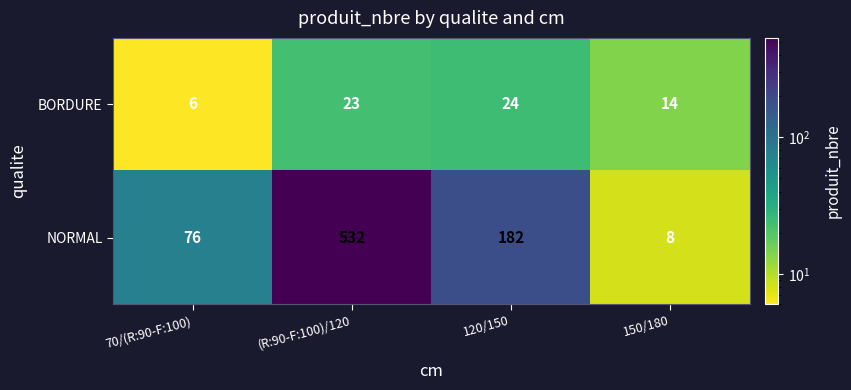

What is the difference between the maximum and minimum values in the NORMAL series?

524